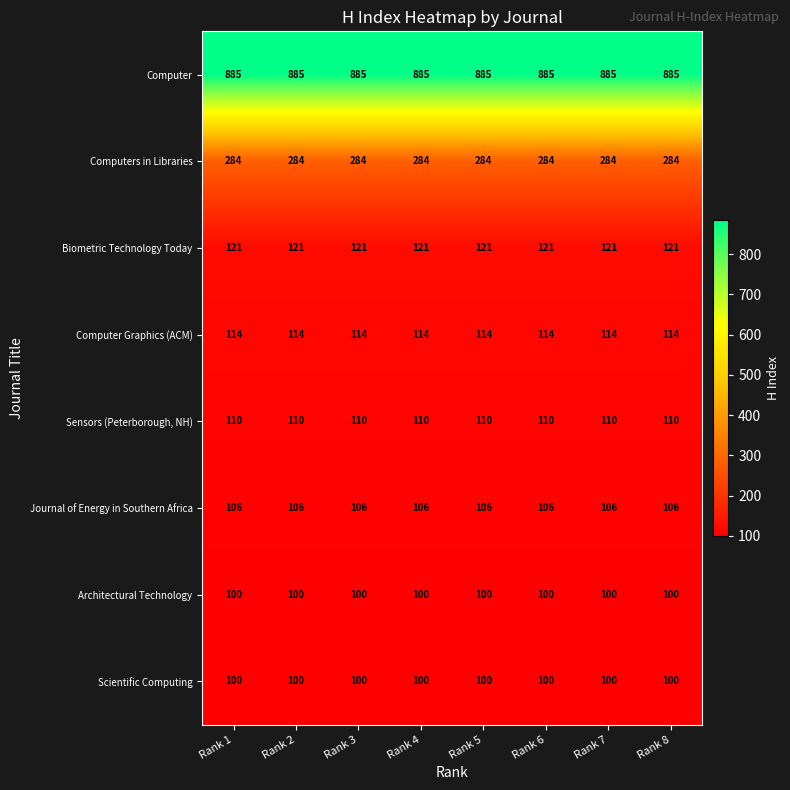

What is the spread (max minus min) of values at Rank 3?

785